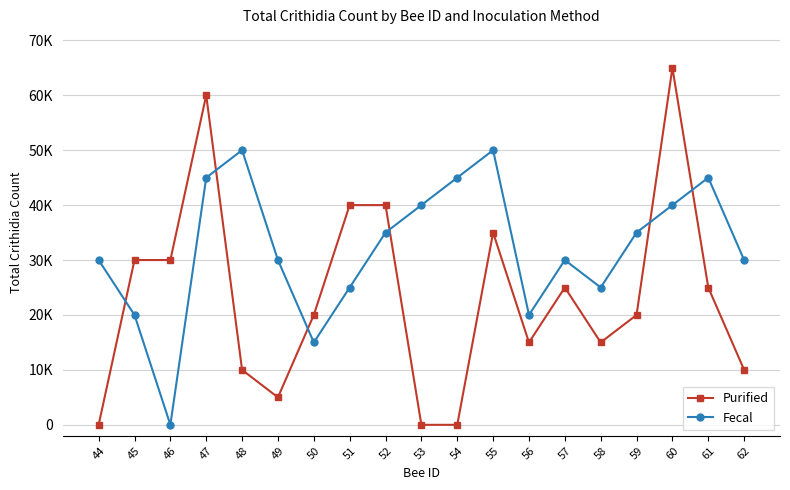

After their last crossing, which series has the higher values: Purified or Fecal?

Fecal